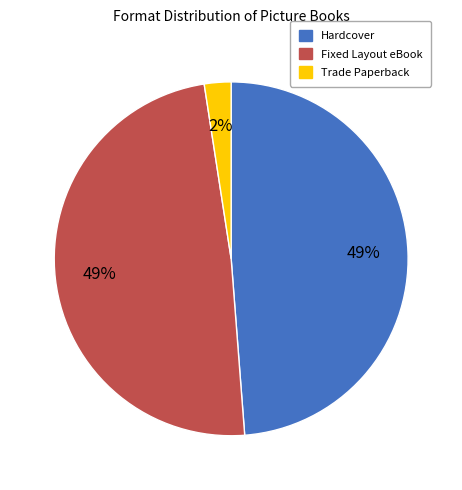

Do Hardcover and Trade Paperback together represent more than half of the pie?

Yes